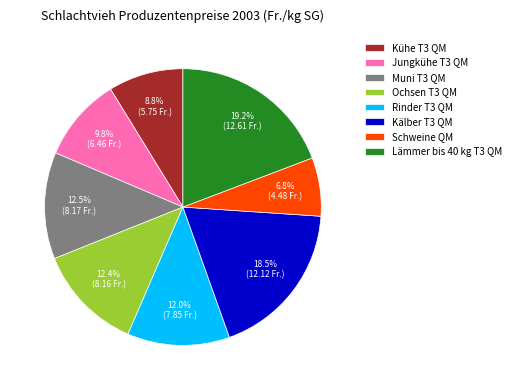

To the nearest percent, what is the difference between the Kühe T3 QM and Rinder T3 QM slice percentages?

3%